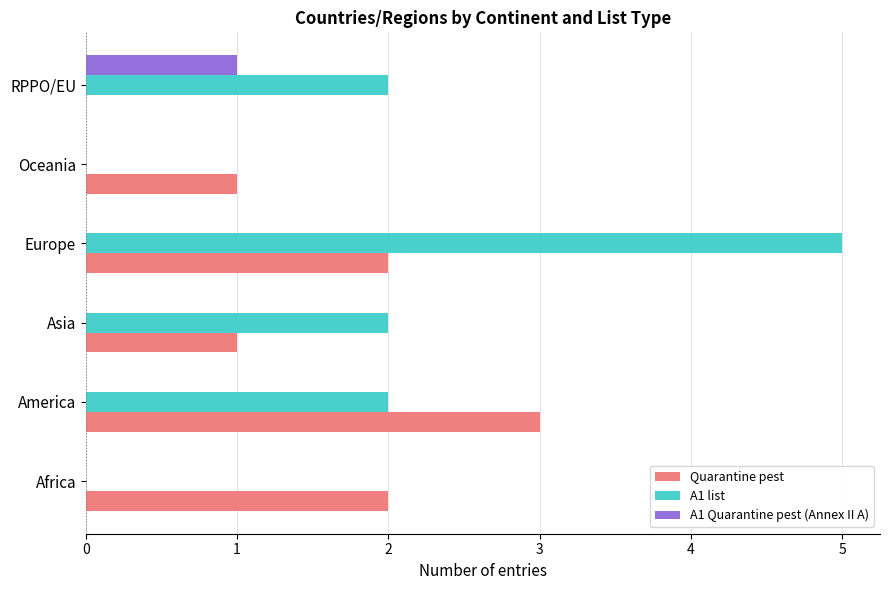

The Quarantine pest series shows 2 at Africa. True or false?

True